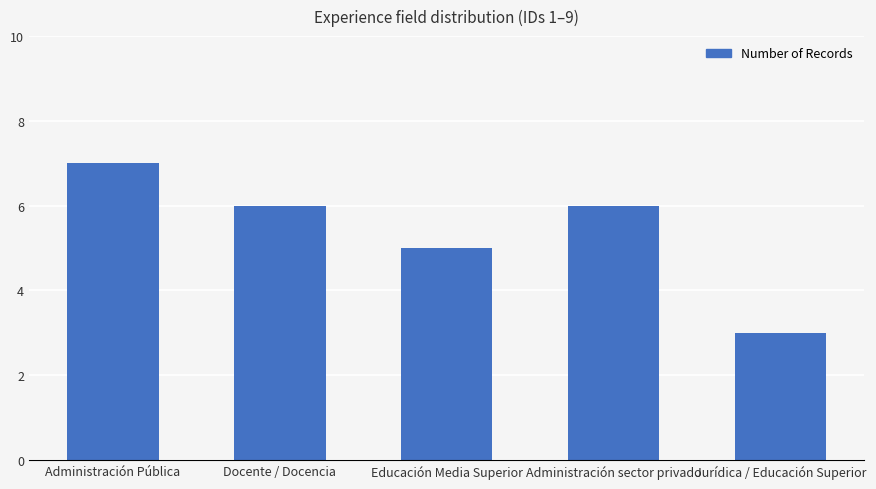

The chart shows a value of 3 at Jurídica / Educación Superior. True or false?

True